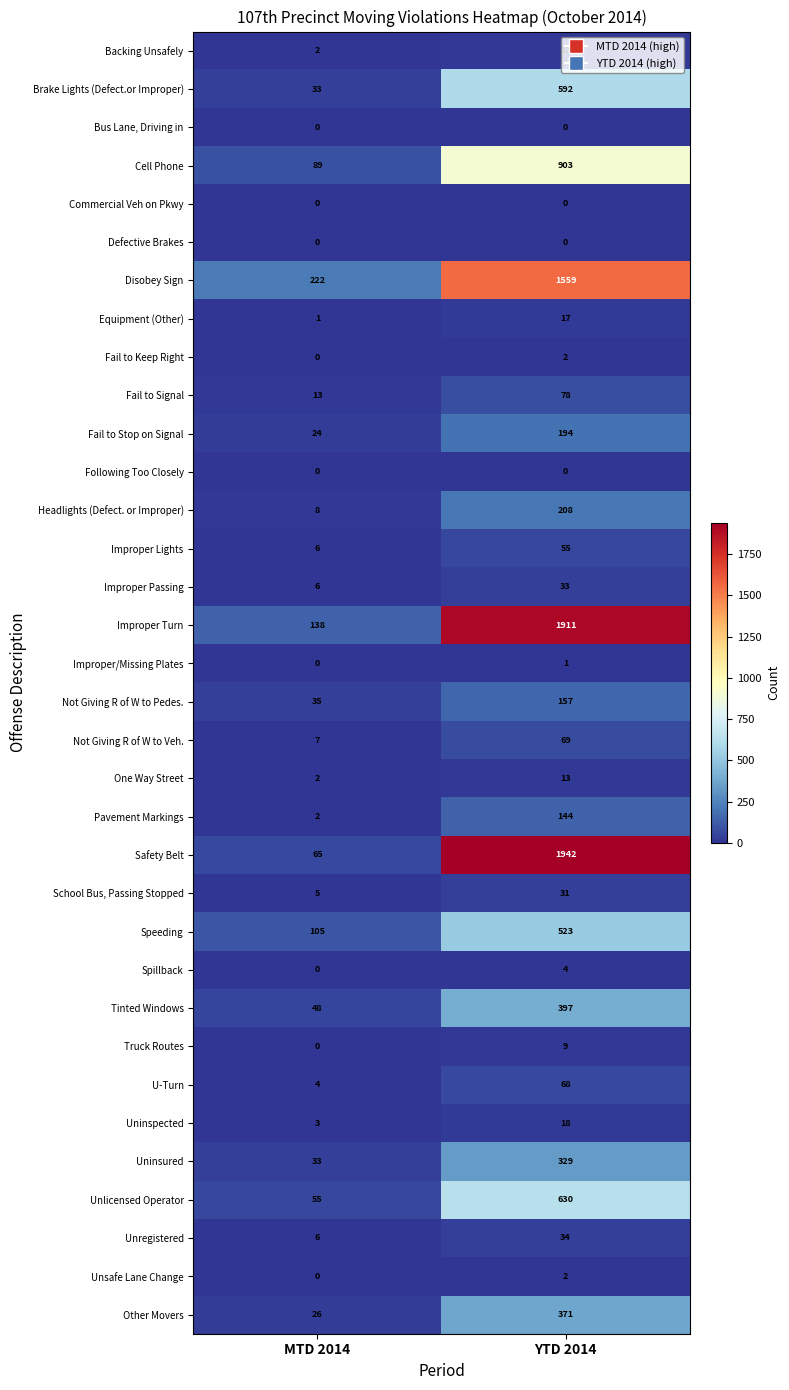

Which series has the largest total across all categories?

Improper Turn